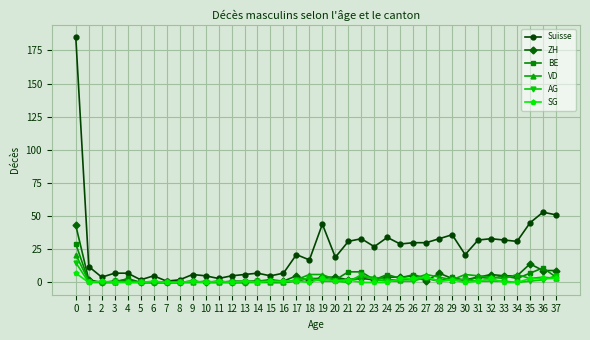

How many data points in SG are less than 1?

16